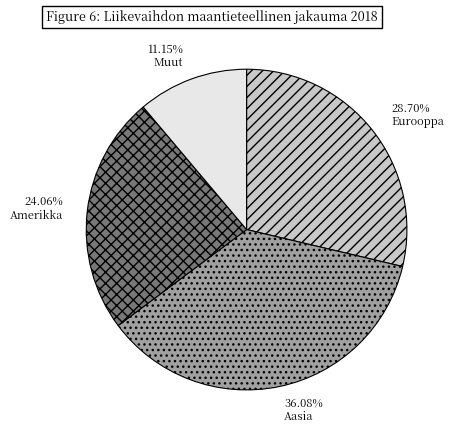

Is the sum of Aasia and Amerikka greater than half?

Yes